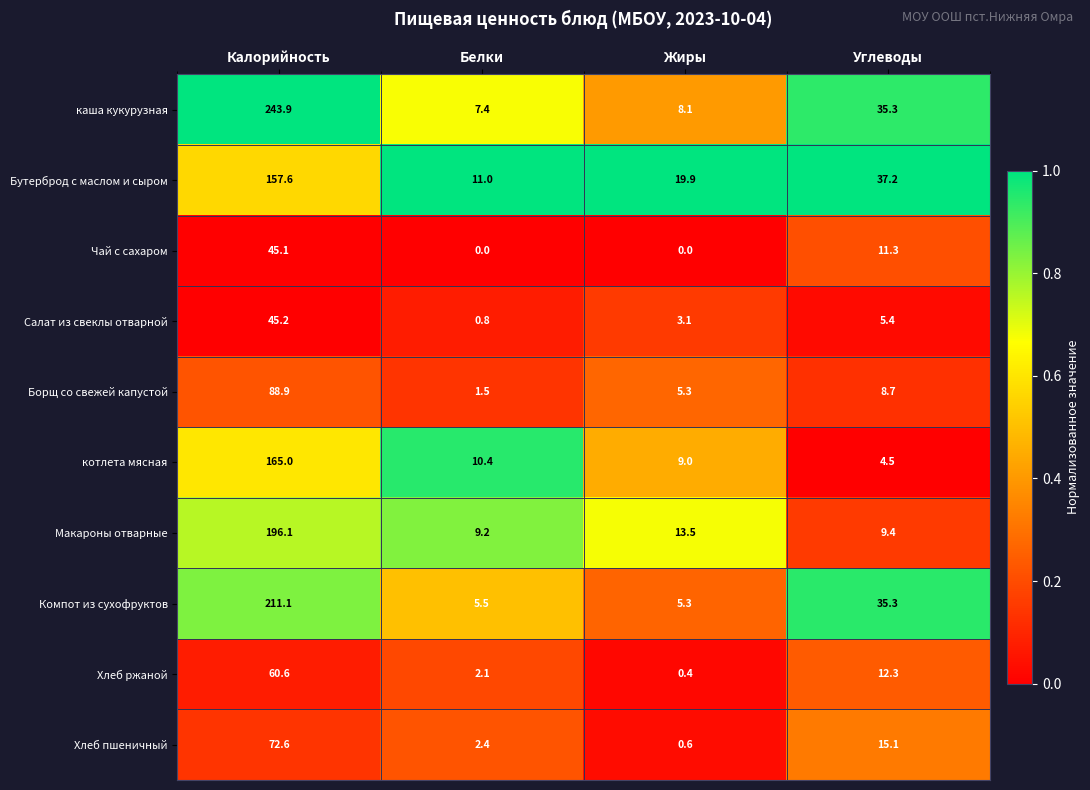

List the labels in order of Бутерброд с маслом и сыром value, largest first.

Калорийность, Углеводы, Жиры, Белки